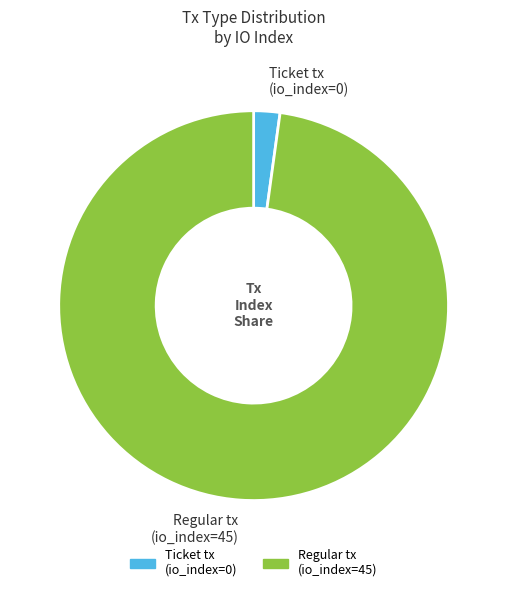

Is Ticket tx (io_index=0) the majority of the pie?

No